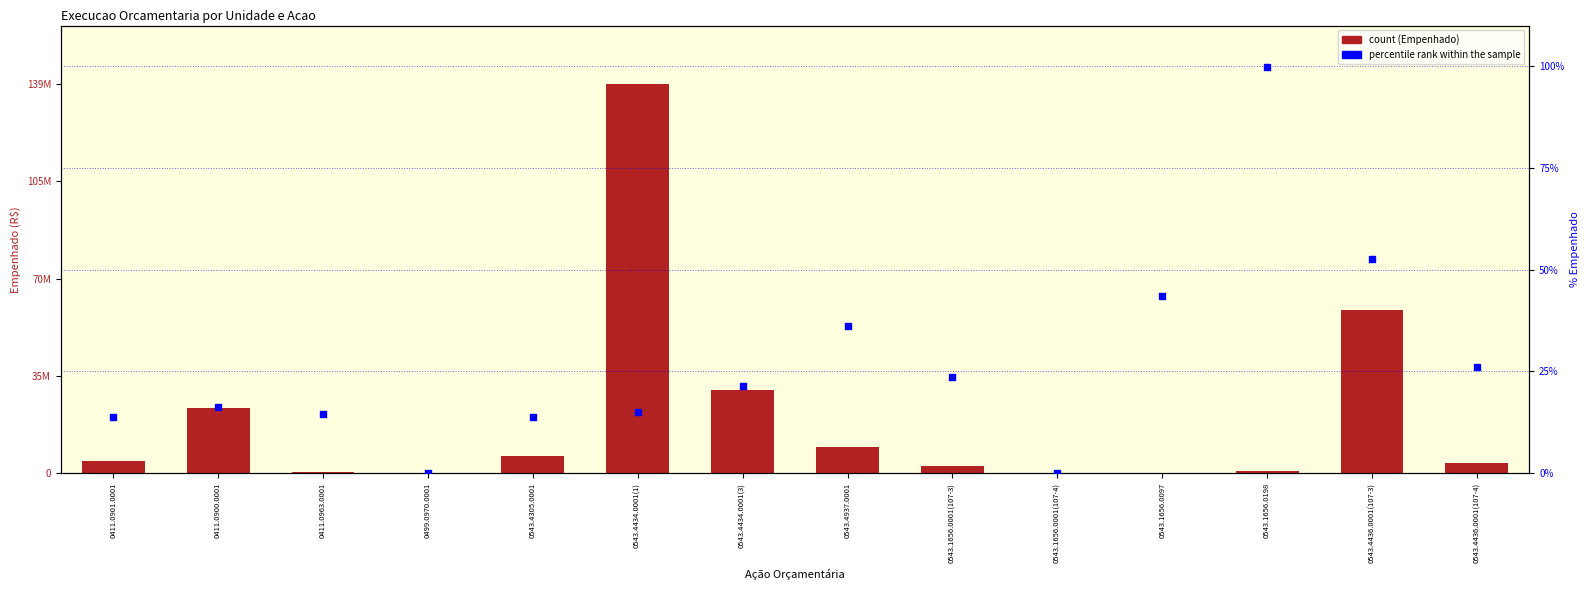

Is the value of percentile rank within the sample at 0543.4434.0001(1) greater than the value of count at 0411.0900.0001?

No